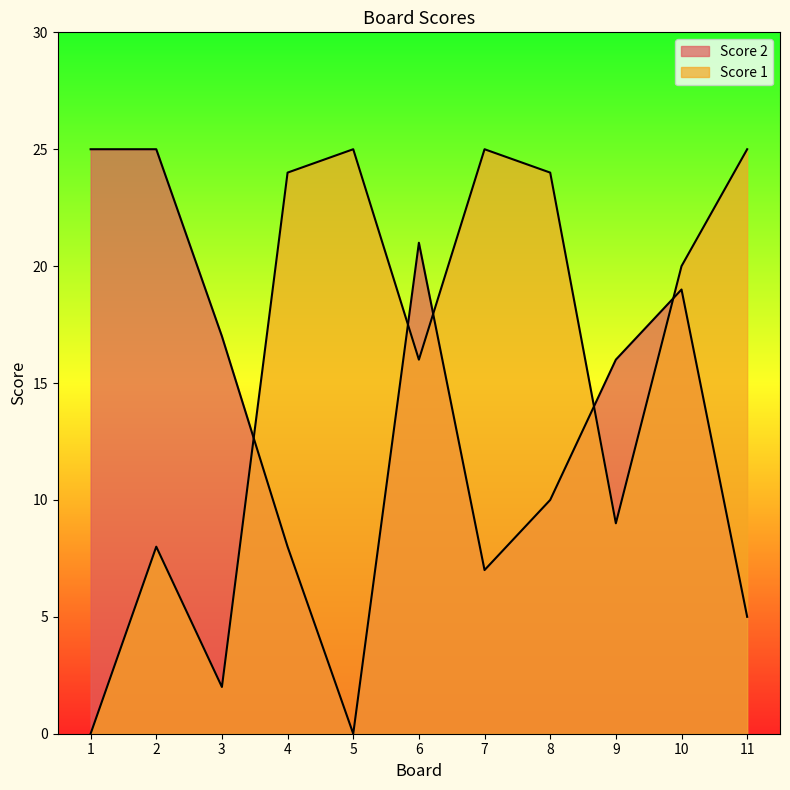

Is it true that Score 1 equals 1 at 3?

False